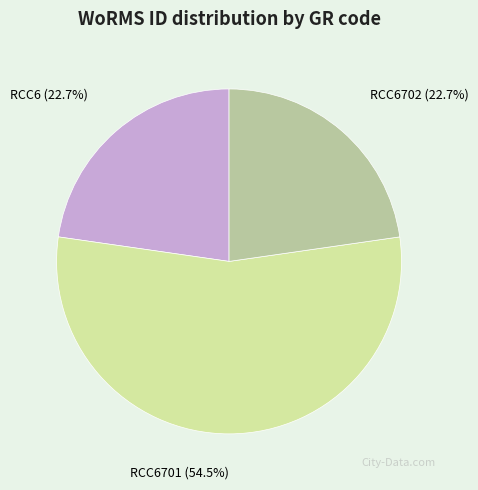

What is the majority slice?

RCC6701 (54.5%)